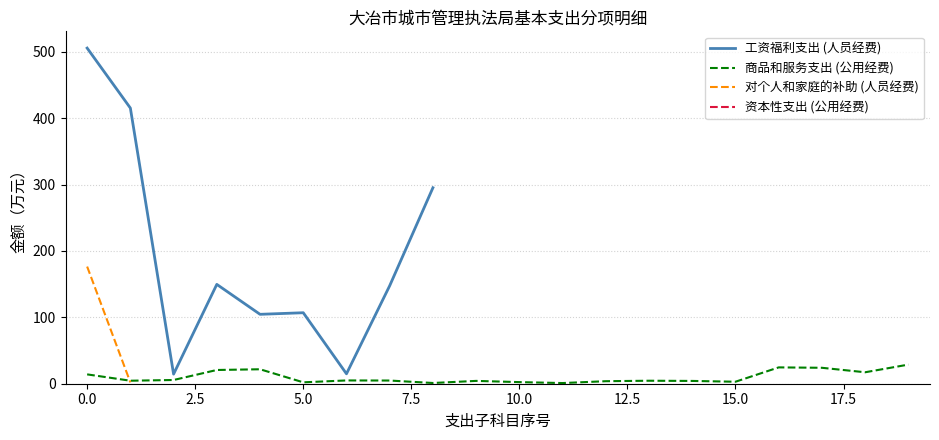

What are all the series names shown in the legend?

工资福利支出 (人员经费), 商品和服务支出 (公用经费), 对个人和家庭的补助 (人员经费), 资本性支出 (公用经费)